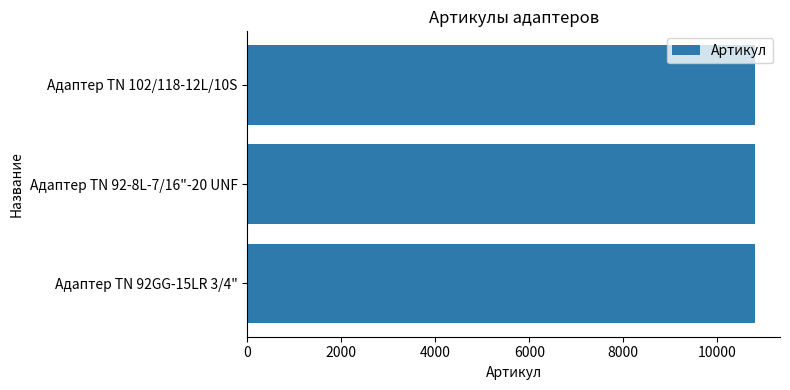

How many data points are less than 10794?

1